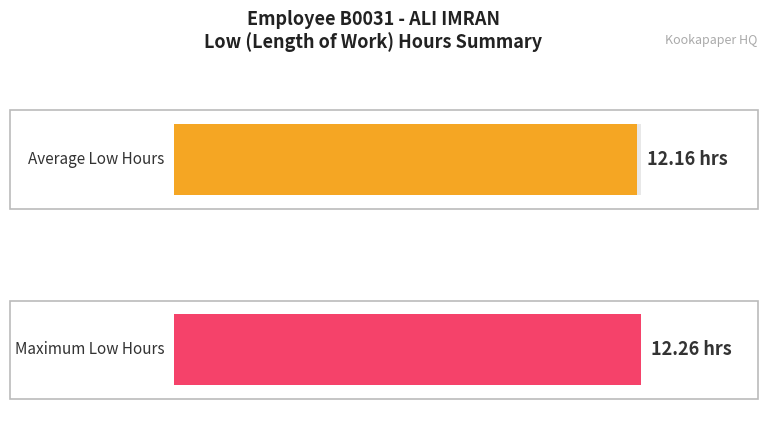

The chart shows a value of 8.6 at 7-Mon. True or false?

False